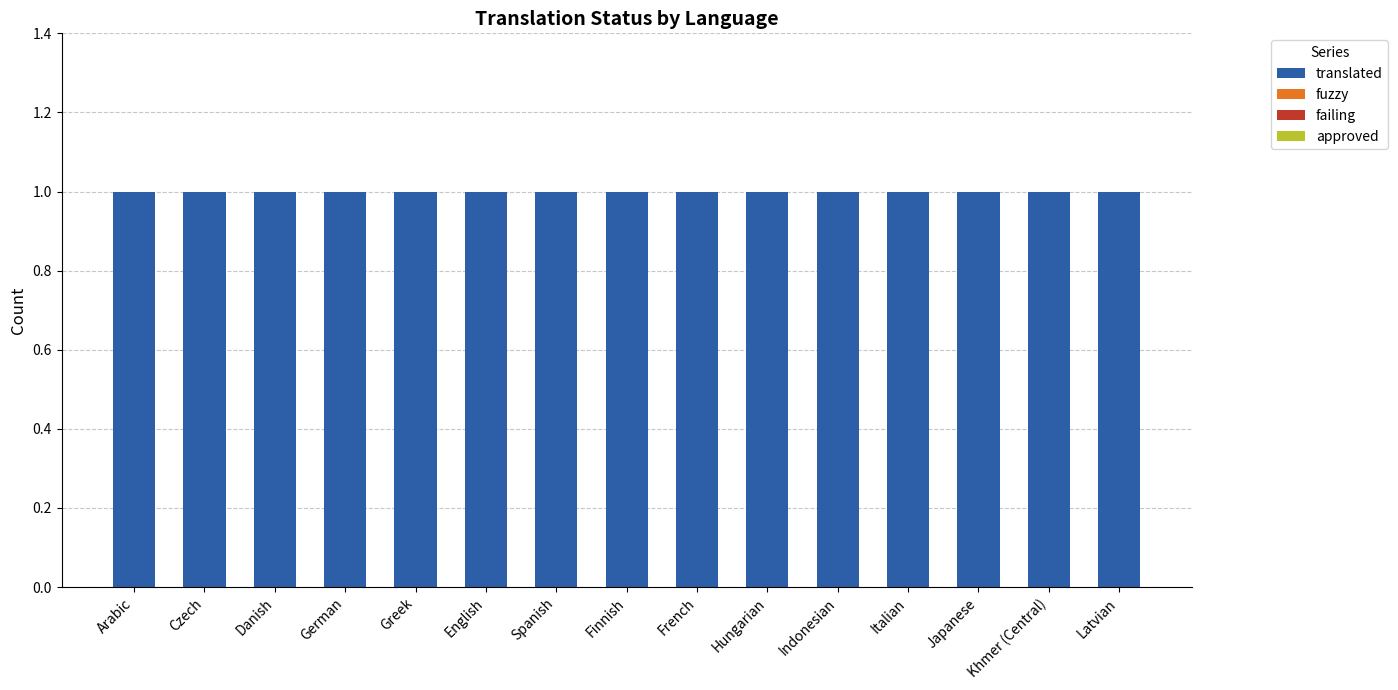

Are the bars horizontal?

No